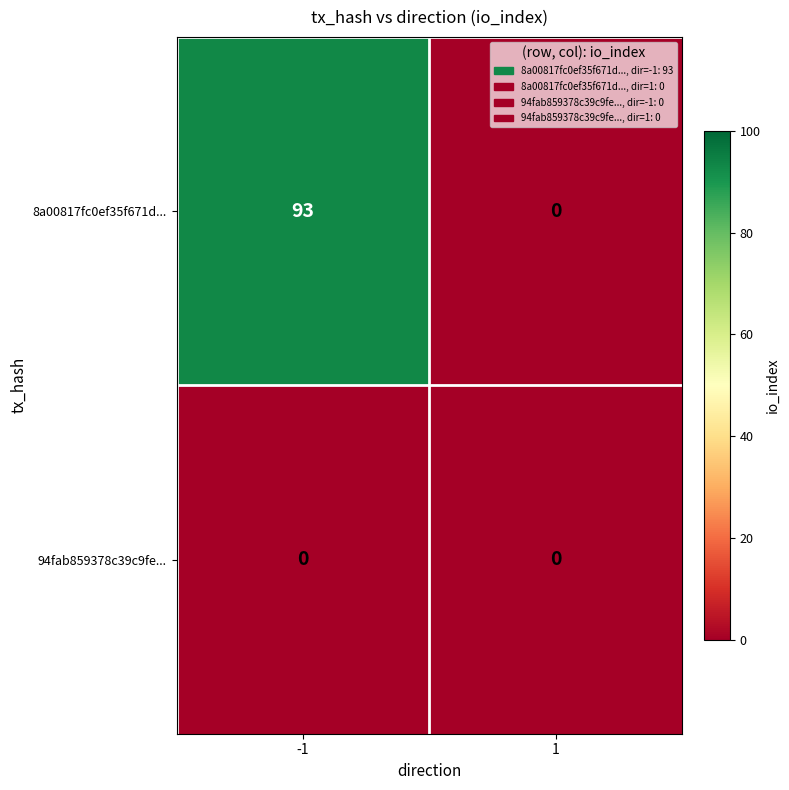

What is the sum of all 8a00817fc0ef35f671d... values?

93